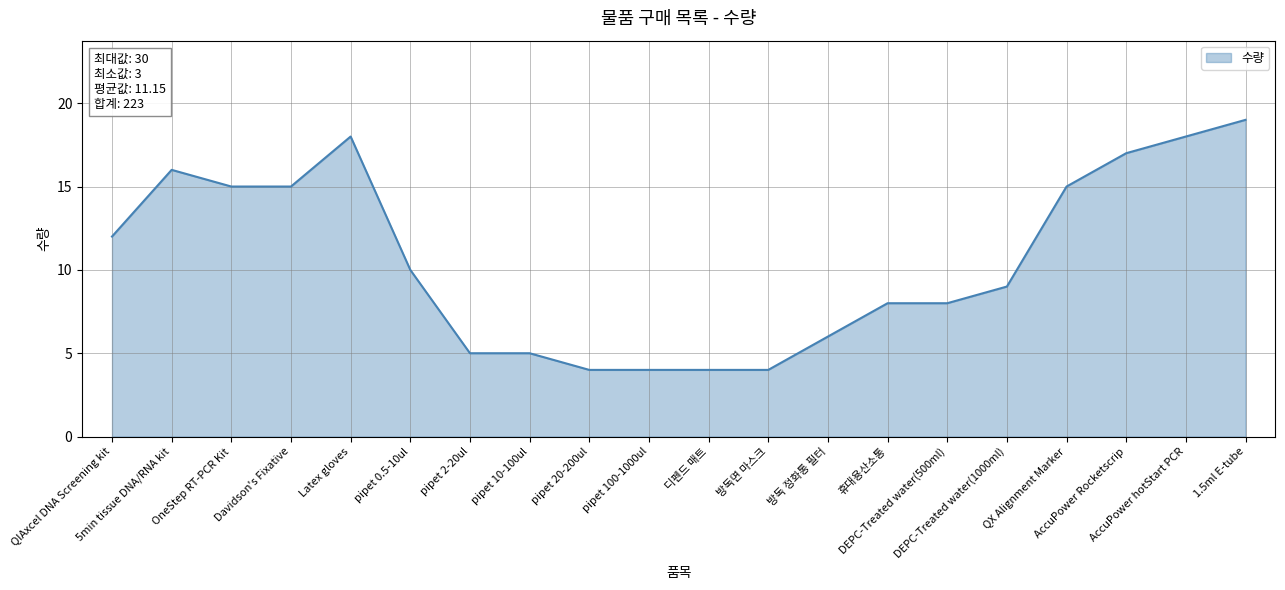

What is the greatest value displayed?

19